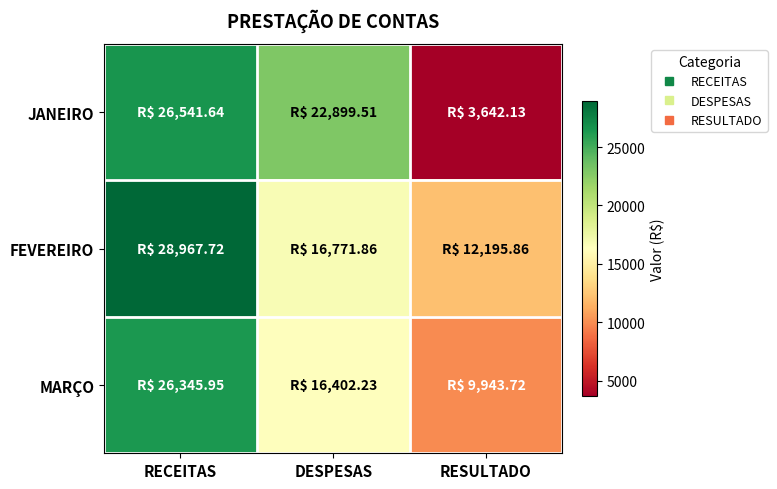

Reading left to right, transcribe all the data shown in this chart.

JANEIRO: RECEITAS=26541.6	DESPESAS=22899.5	RESULTADO=3642.1
FEVEREIRO: RECEITAS=28967.7	DESPESAS=16771.9	RESULTADO=12195.9
MARÇO: RECEITAS=26346.0	DESPESAS=16402.2	RESULTADO=9943.7